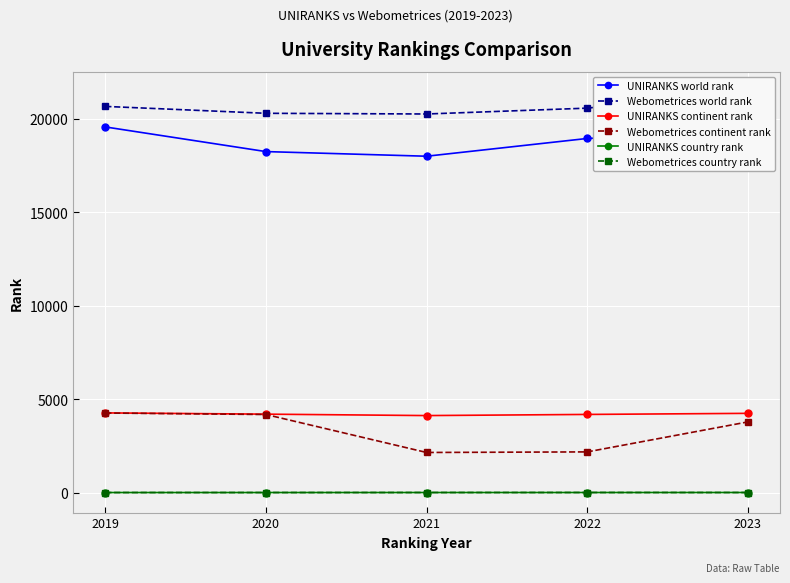

How many categories are shown in the chart?

5